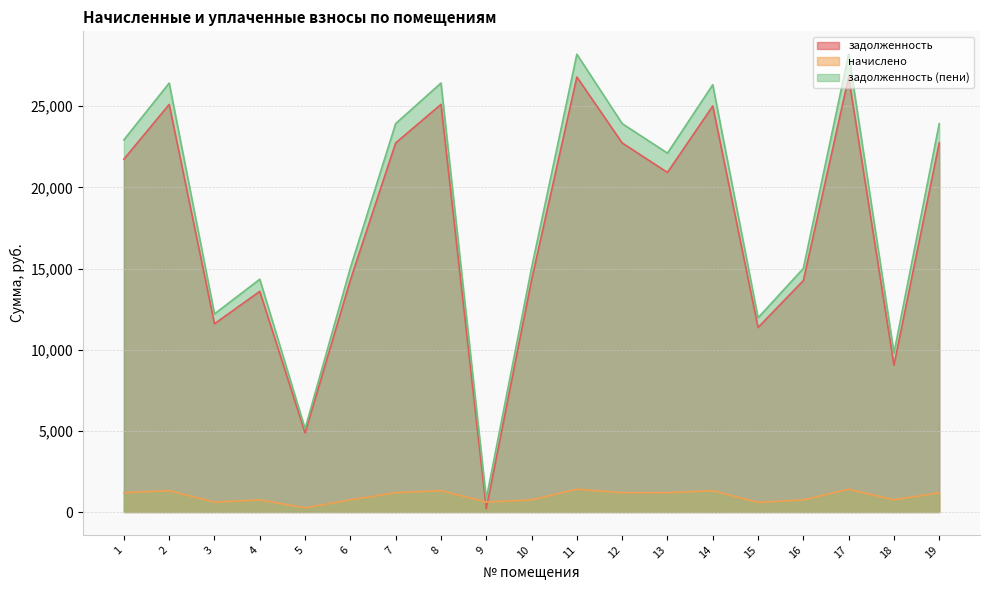

At which category does the chart reach its minimum across all series?

9